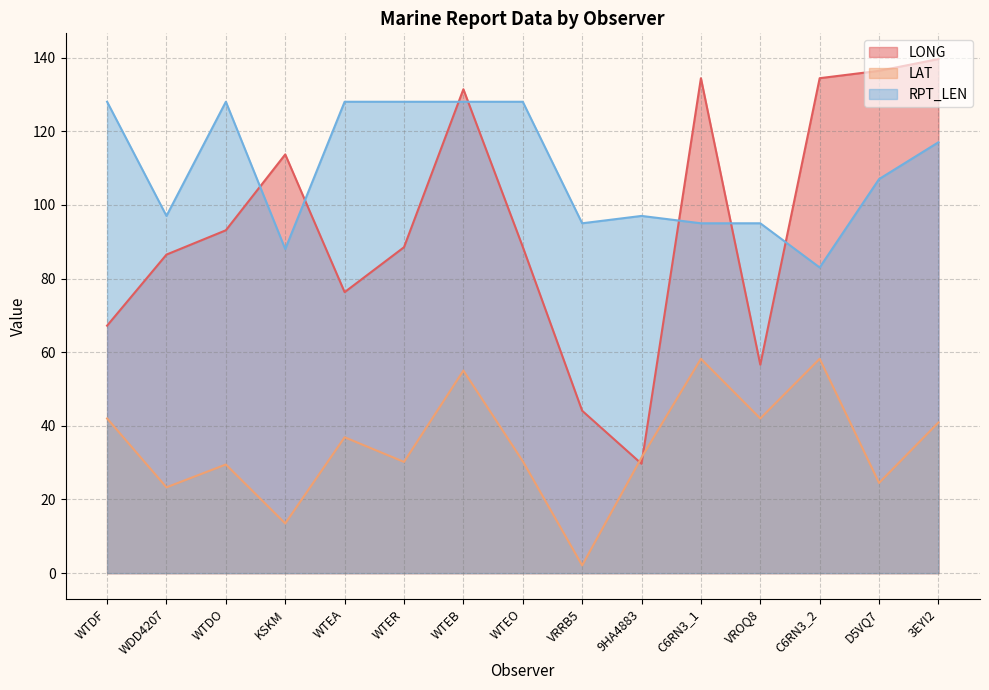

Which series ends up on top after the final intersection of LONG and LAT?

LONG